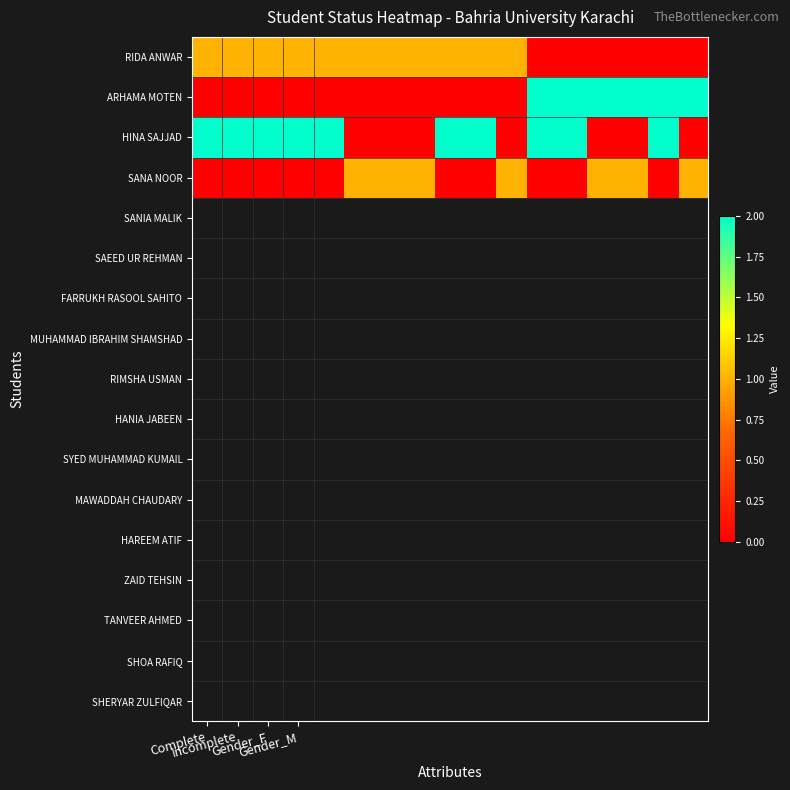

Reading left to right, what are all the values shown in this chart?

RIDA ANWAR: 1	1	1	1	1	1	1	1	1	1	1	0	0	0	0	0	0
ARHAMA MOTEN: 0	0	0	0	0	0	0	0	0	0	0	2	2	2	2	2	2
HINA SAJJAD: 2	2	2	2	2	0	0	0	2	2	0	2	2	0	0	2	0
SANA NOOR: 0	0	0	0	0	1	1	1	0	0	1	0	0	1	1	0	1